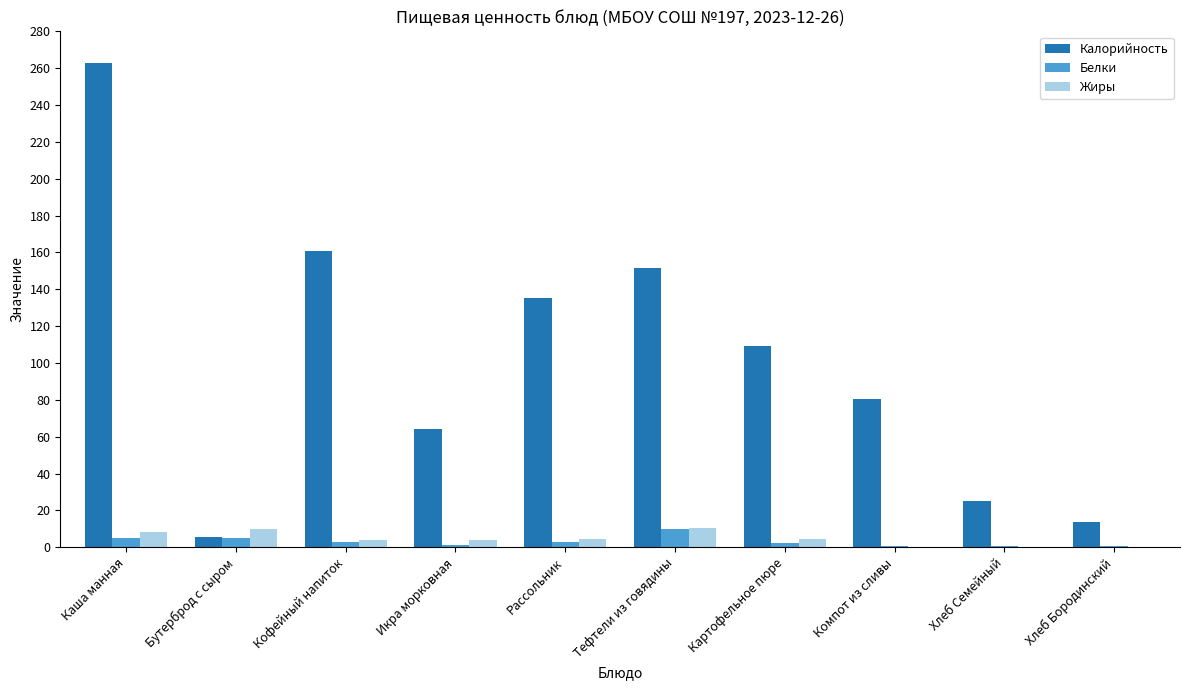

What is the sum of all Белки values?

30.4